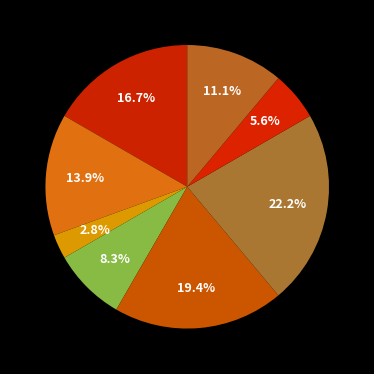

How many slices are in this pie chart?

8